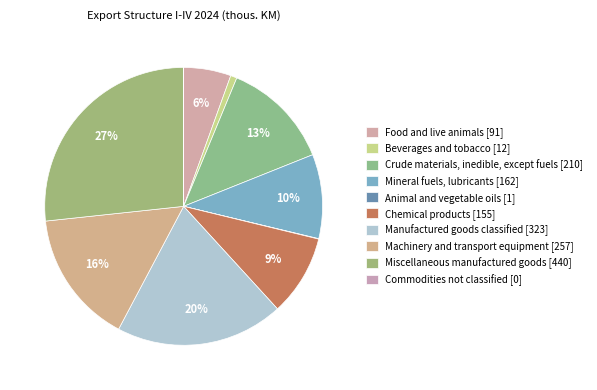

True or false: Mineral fuels, lubricants accounts for 1% of the total.

False